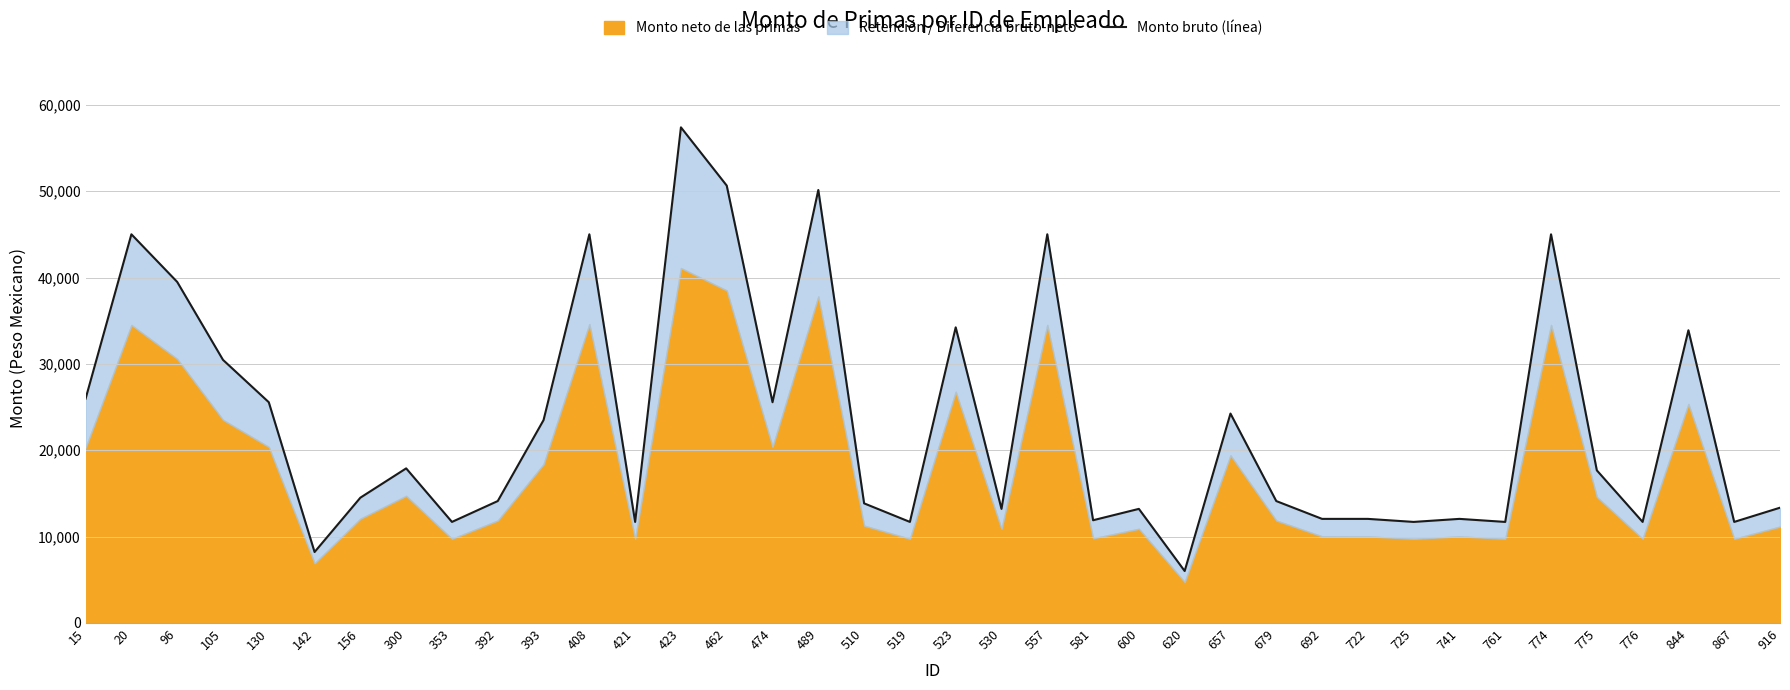

How many values are below 14510?

19